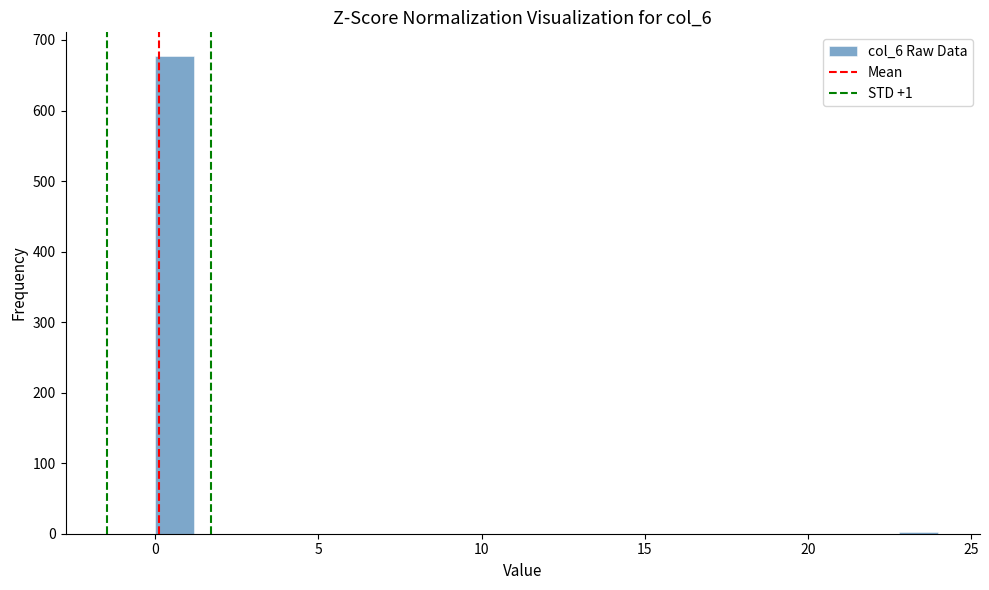

Around what value on the x-axis is the tallest bar? Give the approximate position of its centre, as read against the axis.

0.5